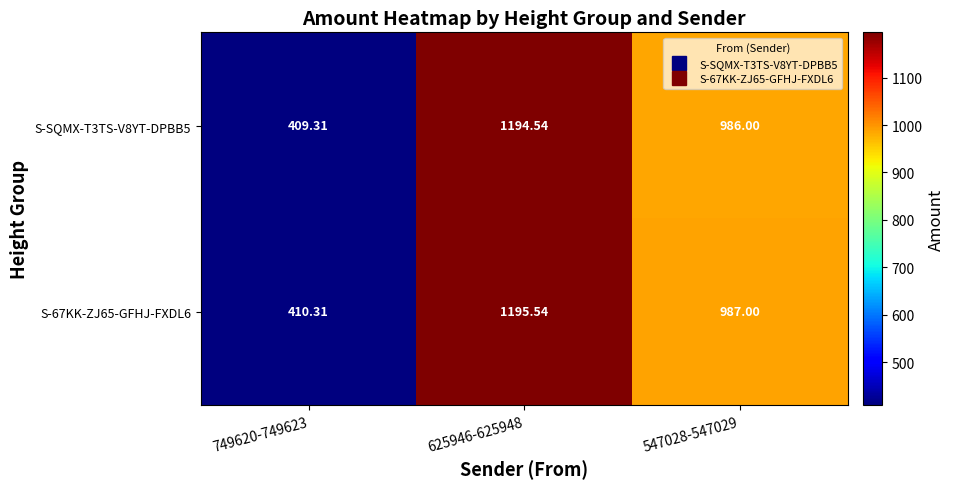

Is the value of S-SQMX-T3TS-V8YT-DPBB5 at 547028-547029 greater than the value of S-67KK-ZJ65-GFHJ-FXDL6 at 749620-749623?

Yes